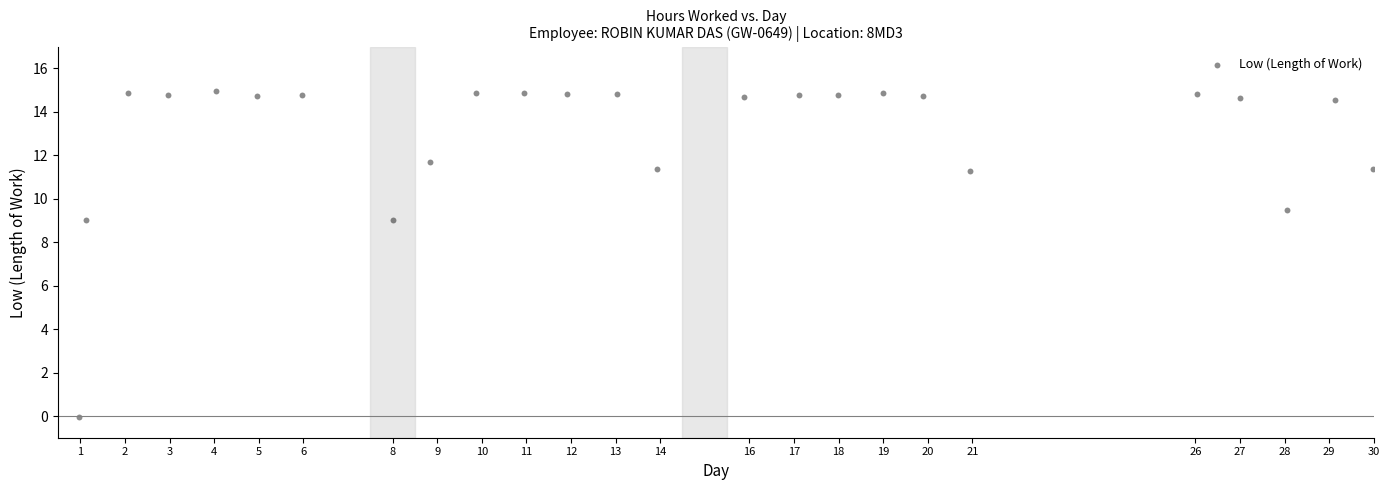

What is the range of X values (max minus min)?

29.0